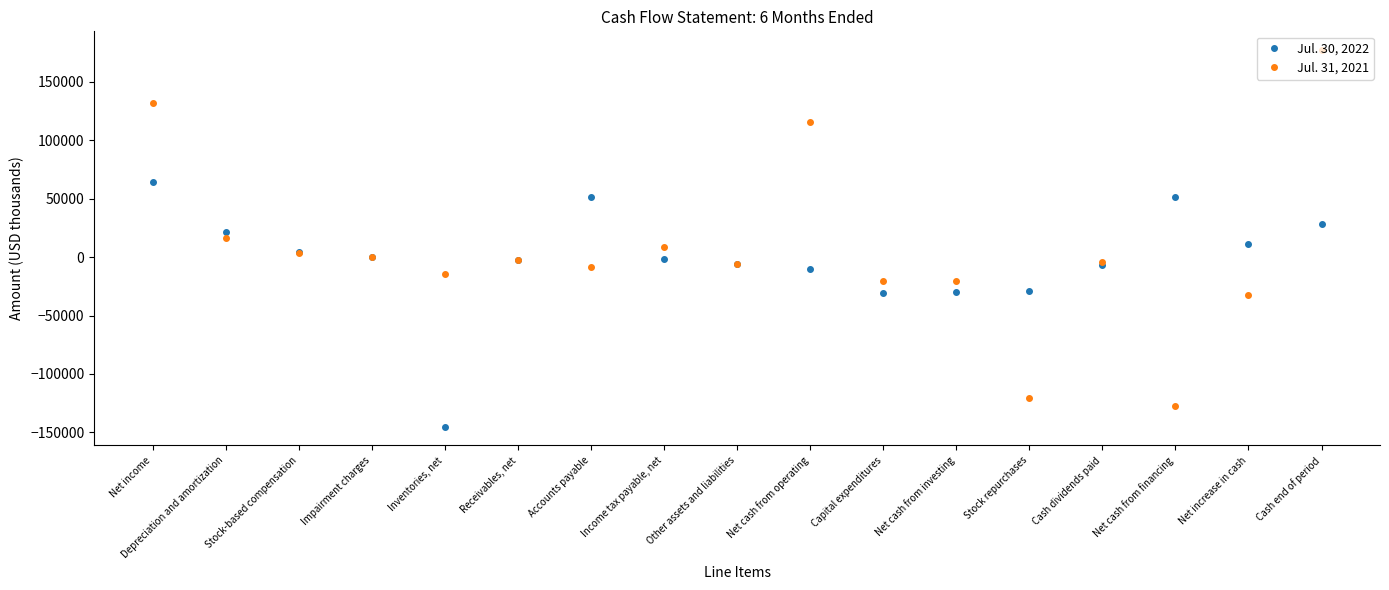

Which series changed the most between Inventories, net and Income tax payable, net?

Jul. 30, 2022